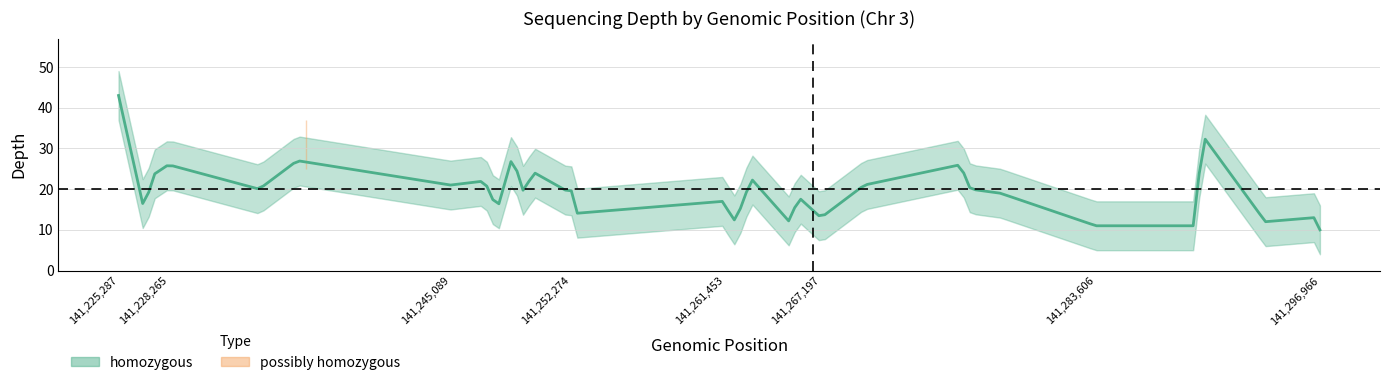

How many lines are shown in the chart?

3